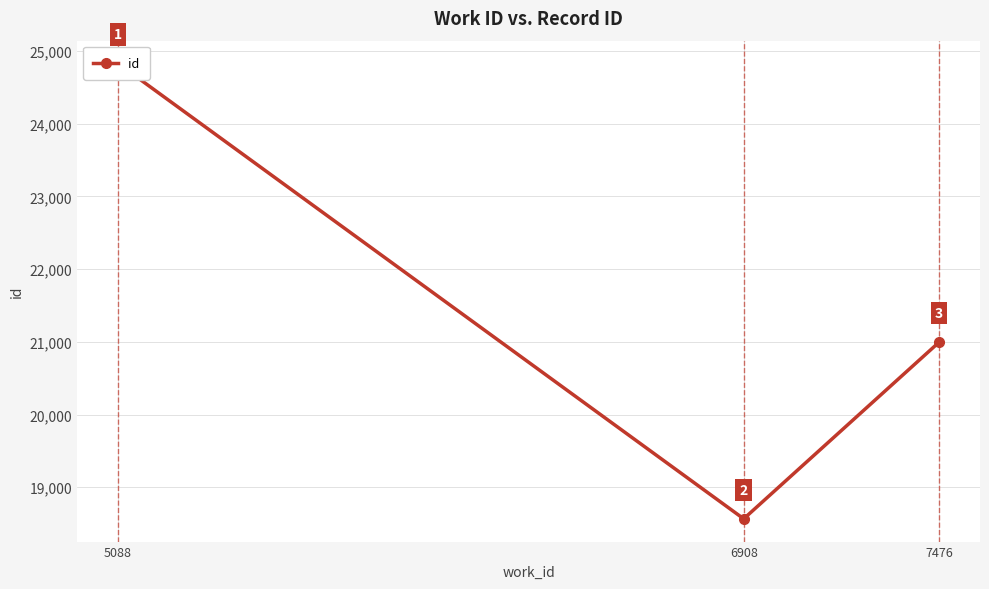

What is the smallest value displayed?

18566